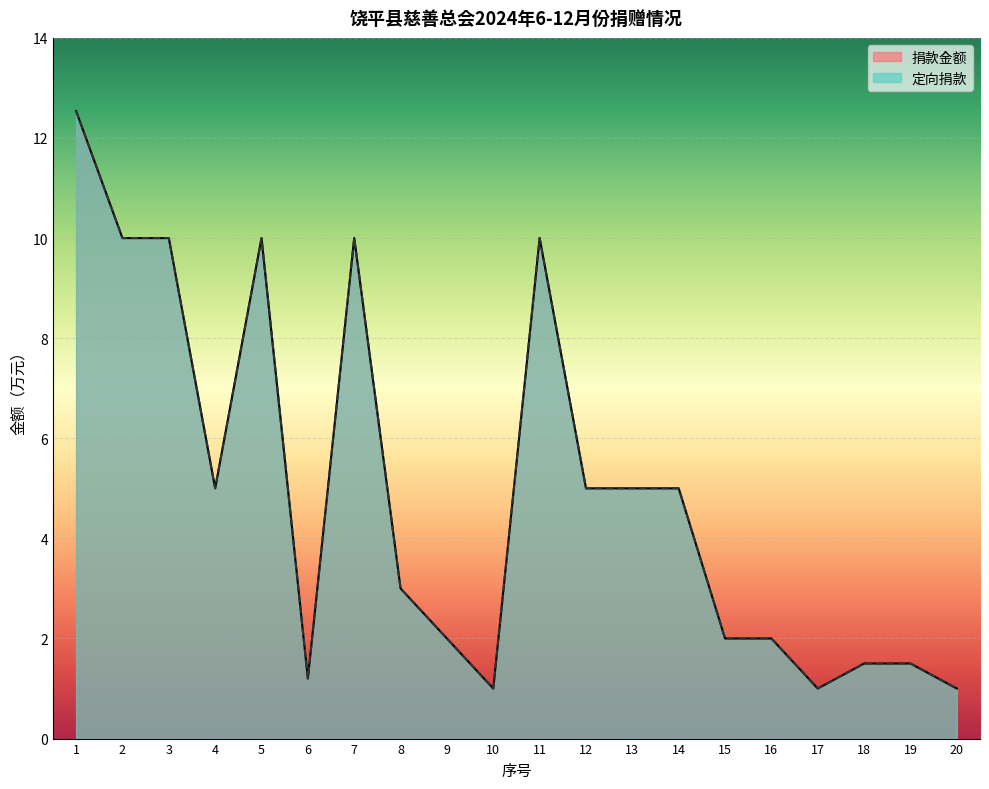

At which label does 捐款金额 reach its peak?

1